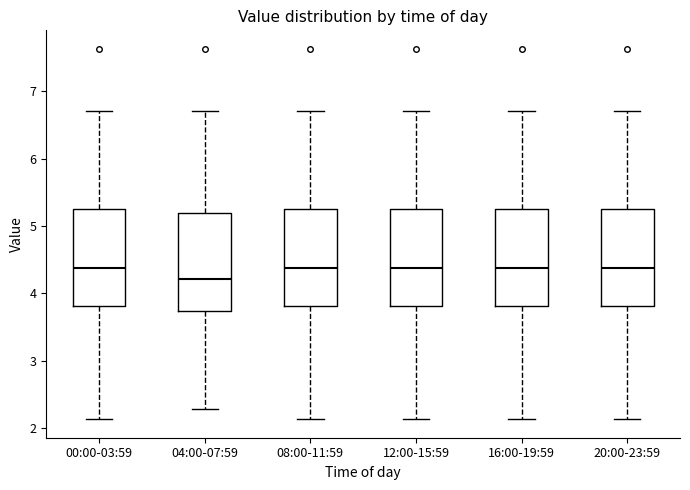

Where does the median line of the box for 04:00-07:59 sit on the y-axis? The values are not printed on the chart, so give them approximately, as read against the axis.

4.2